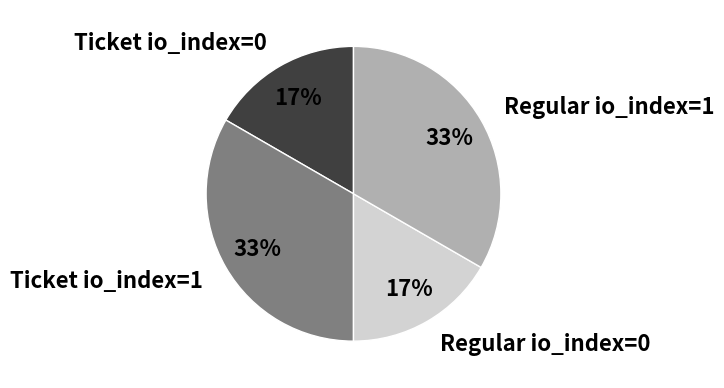

True or false: Regular io_index=1 accounts for 33% of the total.

True